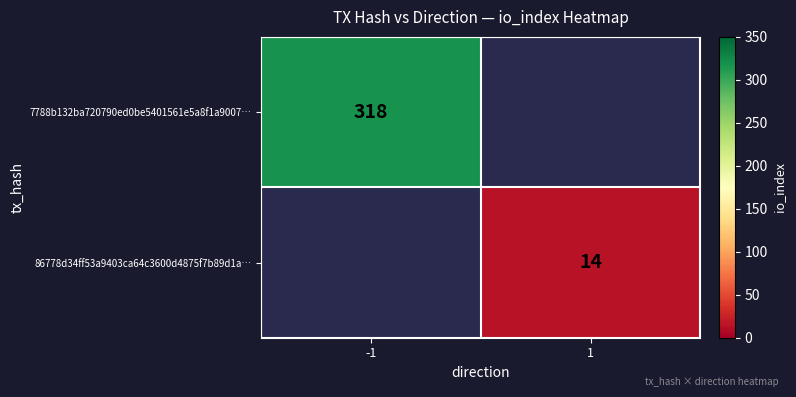

The value of 86778d34ff53a9403ca64c3600d4875f7b89d1a… at 1 is 8. True or false?

False